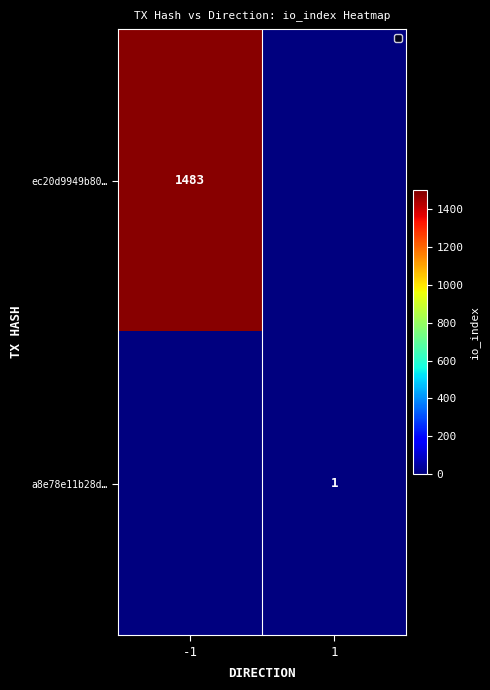

The value of ec20d9949b80… at -1 is 683. True or false?

False